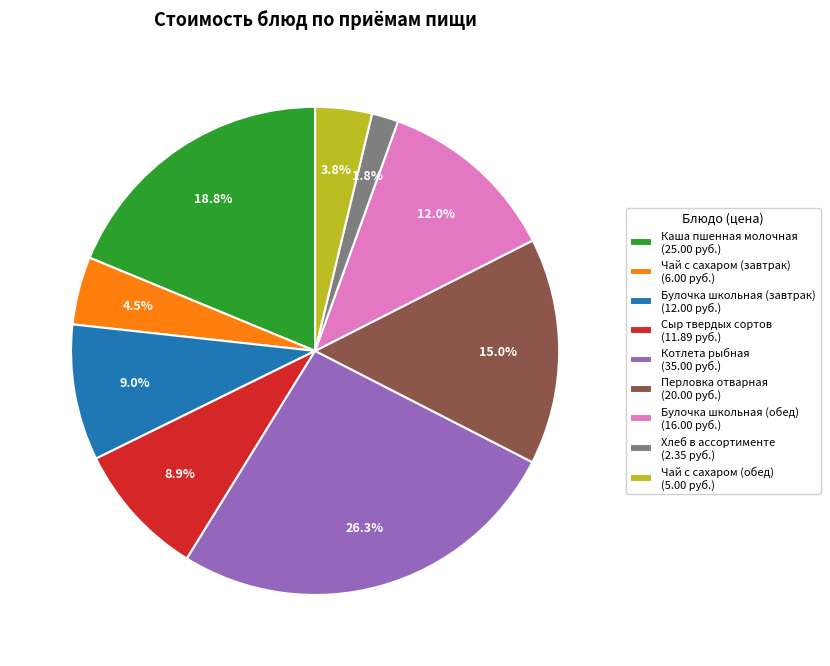

Between Чай с сахаром (завтрак) (6.00 руб.) and Чай с сахаром (обед) (5.00 руб.), which is larger?

Чай с сахаром (завтрак) (6.00 руб.)